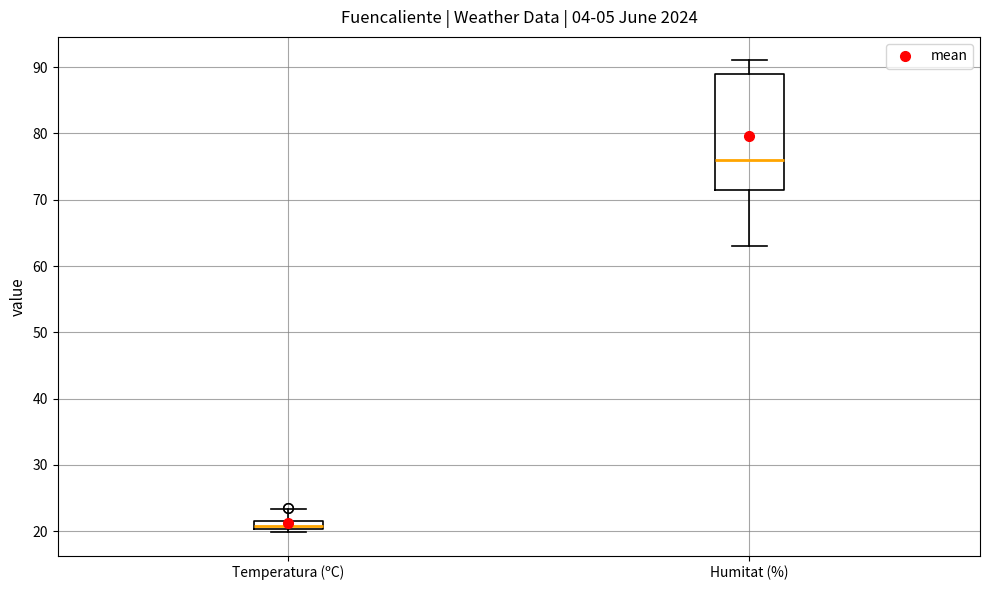

Where does the median line of the box for Humitat (%) sit on the y-axis? The values are not printed on the chart, so give them approximately, as read against the axis.

76